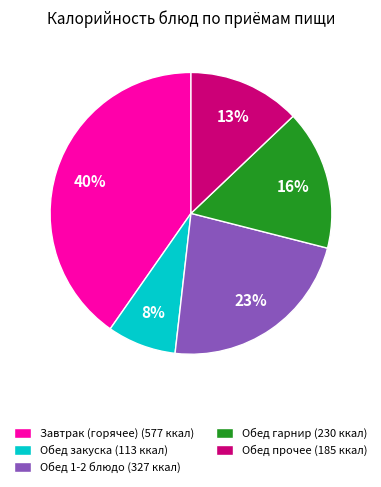

Does any single category account for the majority?

No